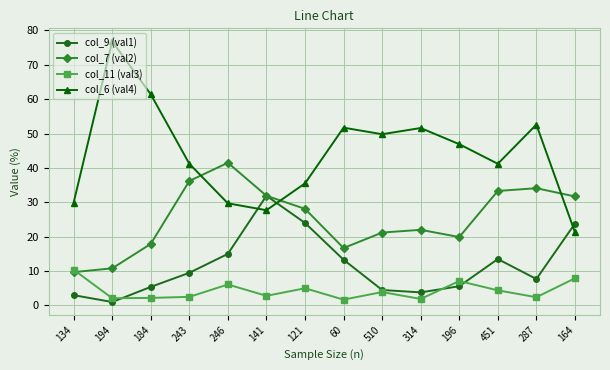

Where do col_9 (val1) and col_6 (val4) first cross each other?

246 and 141